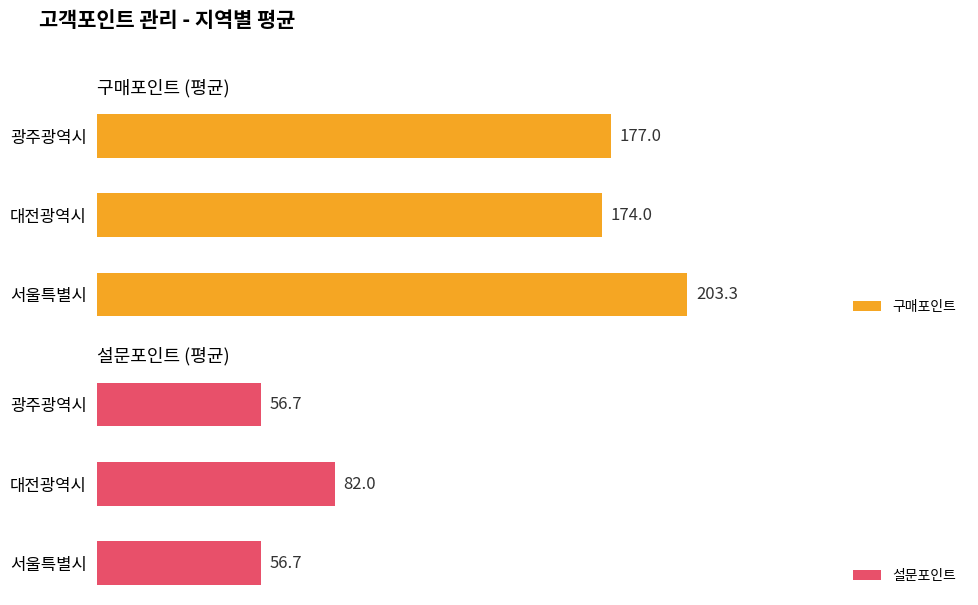

Reading right to left, what are all the values shown in this chart?

구매포인트: 177.0	174.0	203.3
설문포인트: 56.7	82.0	56.7